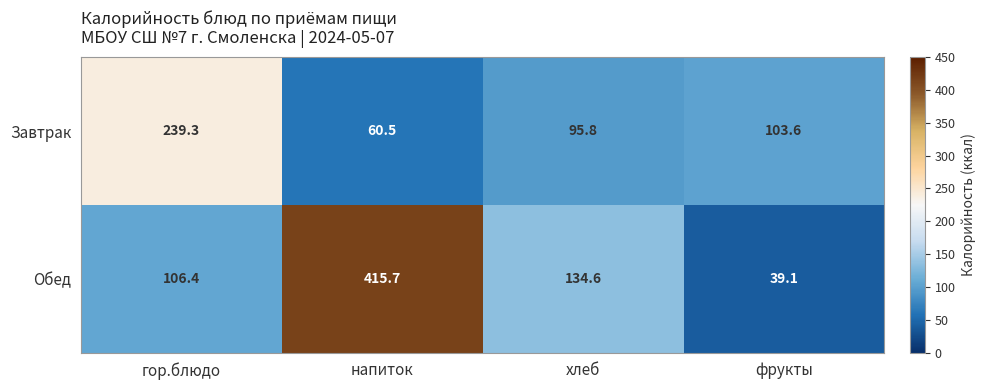

What is the total value across all series at фрукты?

142.7